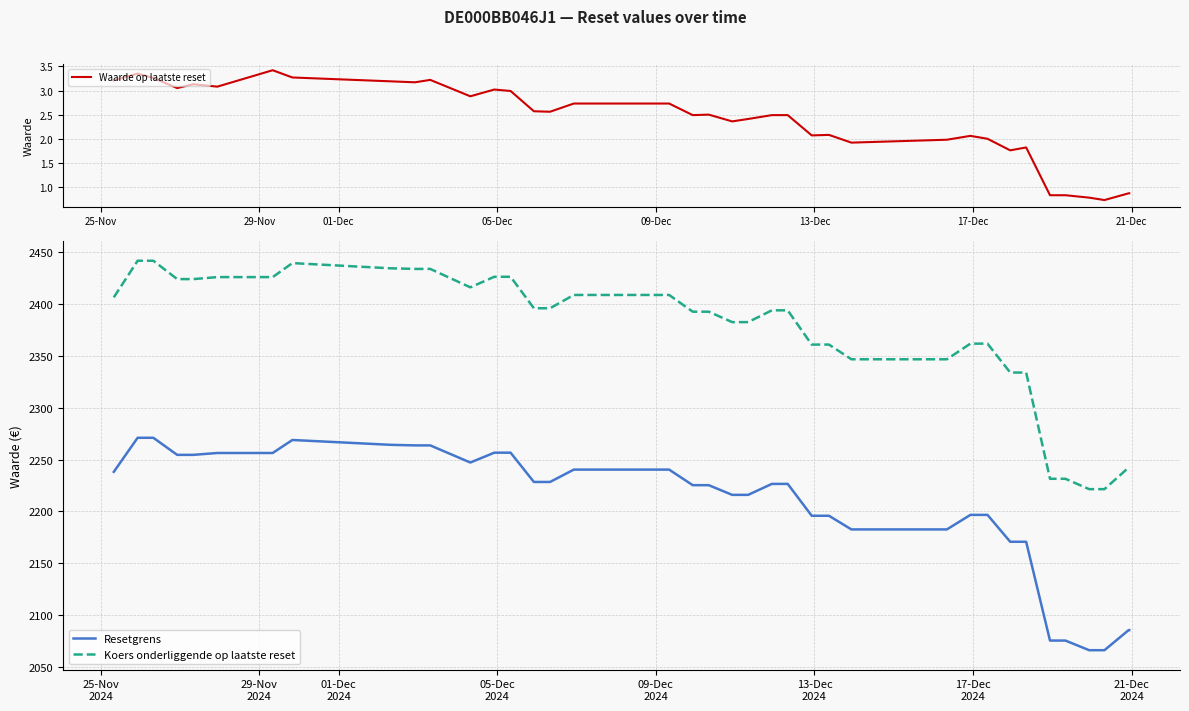

What is the average value of the Waarde op laatste reset series?

2.4